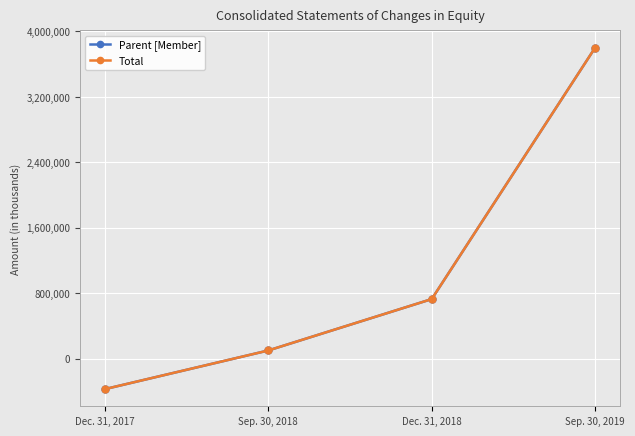

Rank the categories by Parent [Member] value from highest to lowest.

Sep. 30, 2019, Dec. 31, 2018, Sep. 30, 2018, Dec. 31, 2017